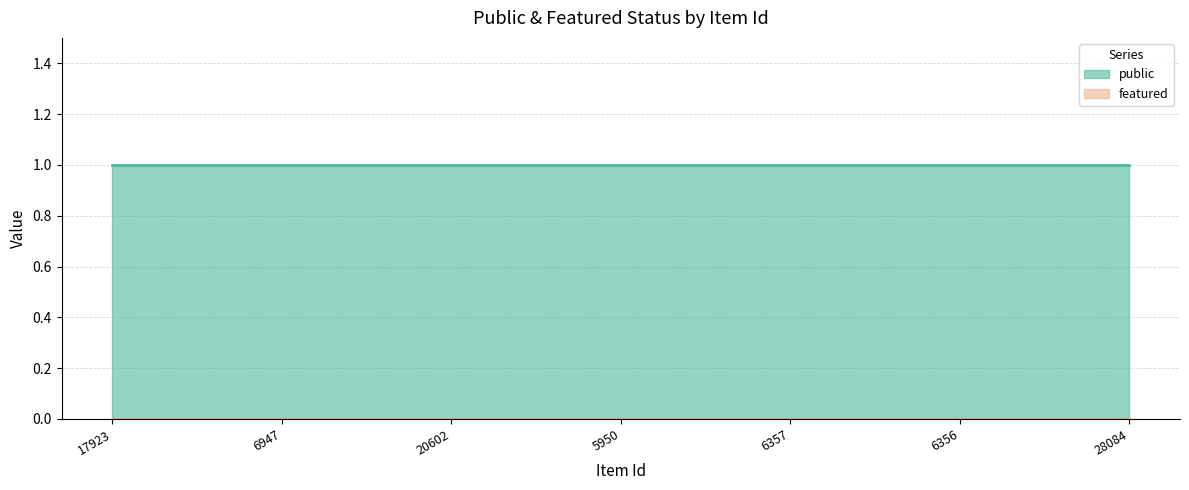

Reading left to right, list all the values displayed in this chart.

public: 17923=1	6947=1	20602=1	5950=1	6357=1	6356=1	28084=1
featured: 17923=0	6947=0	20602=0	5950=0	6357=0	6356=0	28084=0